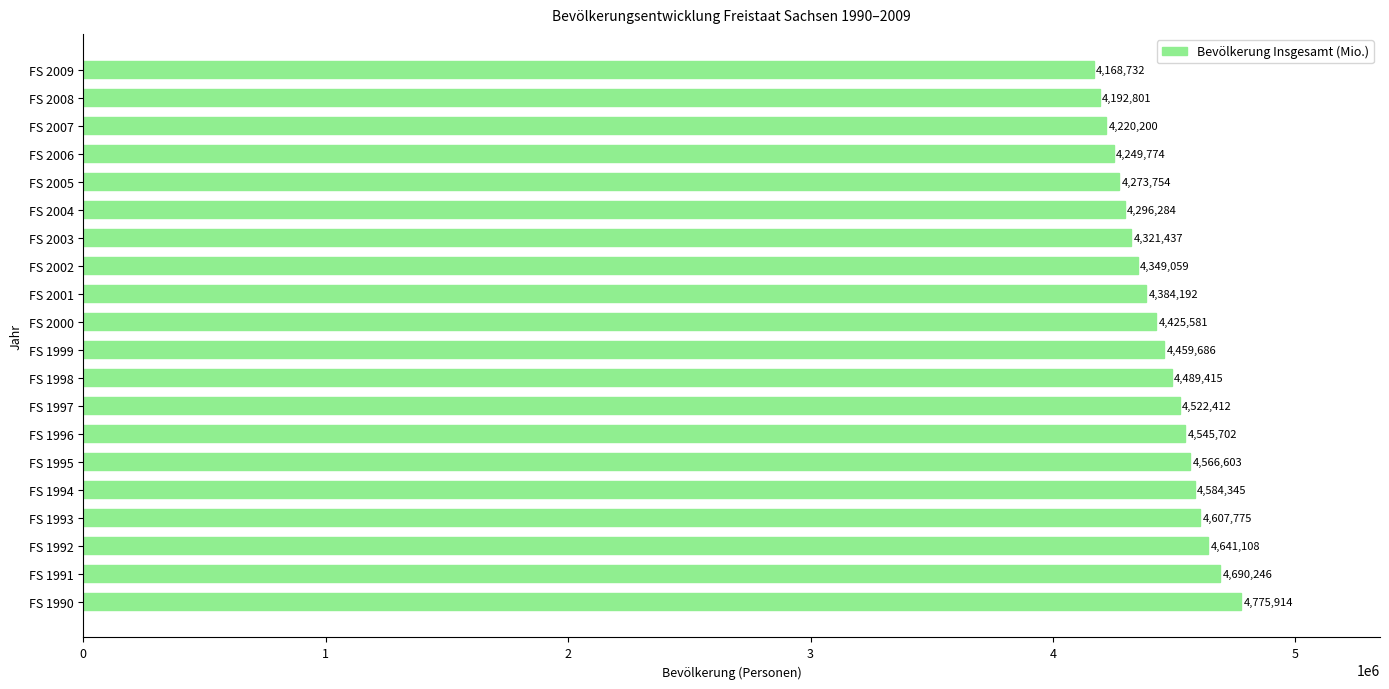

Reading top to bottom, what are all the values shown in this chart?

4168732	4192801	4220200	4249774	4273754	4296284	4321437	4349059	4384192	4425581	4459686	4489415	4522412	4545702	4566603	4584345	4607775	4641108	4690246	4775914